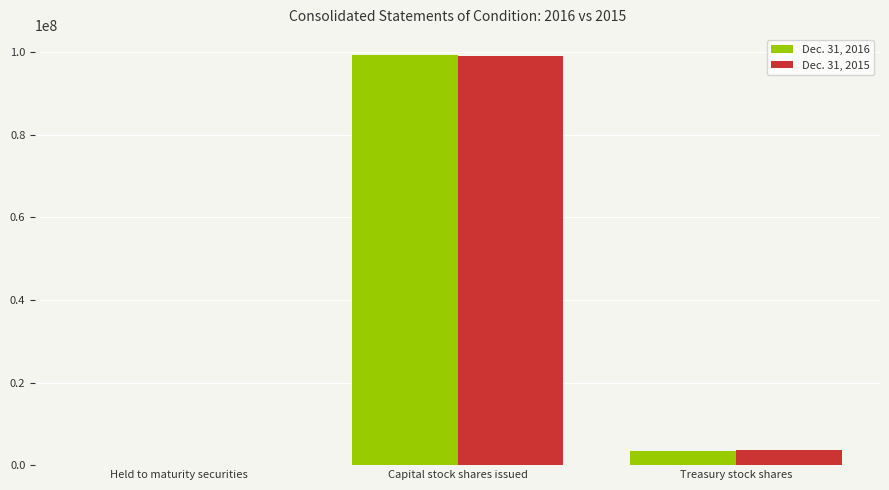

What is the greatest value displayed?

99214382